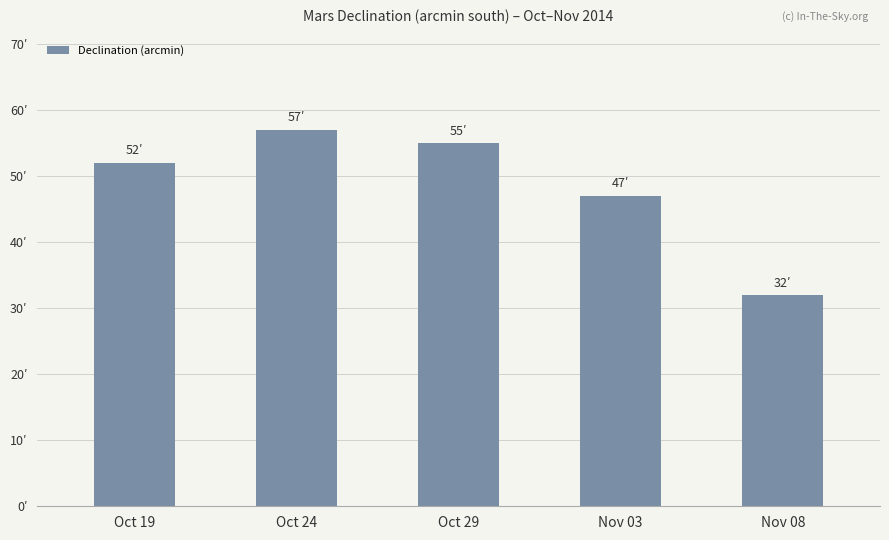

List the labels in order of value, smallest first.

Nov 08, Nov 03, Oct 19, Oct 29, Oct 24